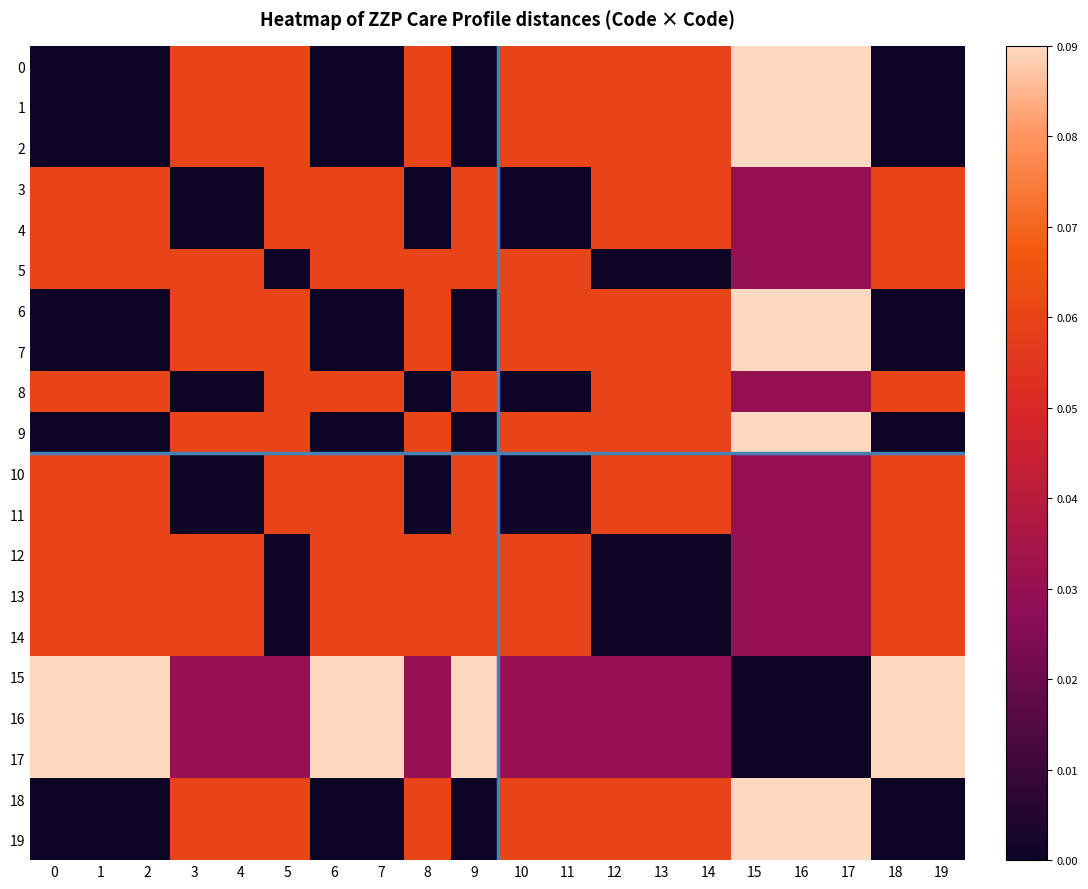

Reading right to left, extract all data points from this chart.

0: 19=0.0	18=0.0	17=0.1	16=0.1	15=0.1	14=0.1	13=0.1	12=0.1	11=0.1	10=0.1	9=0.0	8=0.1	7=0.0	6=0.0	5=0.1	4=0.1	3=0.1	2=0.0	1=0.0	0=0.0
1: 19=0.0	18=0.0	17=0.1	16=0.1	15=0.1	14=0.1	13=0.1	12=0.1	11=0.1	10=0.1	9=0.0	8=0.1	7=0.0	6=0.0	5=0.1	4=0.1	3=0.1	2=0.0	1=0.0	0=0.0
2: 19=0.0	18=0.0	17=0.1	16=0.1	15=0.1	14=0.1	13=0.1	12=0.1	11=0.1	10=0.1	9=0.0	8=0.1	7=0.0	6=0.0	5=0.1	4=0.1	3=0.1	2=0.0	1=0.0	0=0.0
3: 19=0.1	18=0.1	17=0.0	16=0.0	15=0.0	14=0.1	13=0.1	12=0.1	11=0.0	10=0.0	9=0.1	8=0.0	7=0.1	6=0.1	5=0.1	4=0.0	3=0.0	2=0.1	1=0.1	0=0.1
4: 19=0.1	18=0.1	17=0.0	16=0.0	15=0.0	14=0.1	13=0.1	12=0.1	11=0.0	10=0.0	9=0.1	8=0.0	7=0.1	6=0.1	5=0.1	4=0.0	3=0.0	2=0.1	1=0.1	0=0.1
5: 19=0.1	18=0.1	17=0.0	16=0.0	15=0.0	14=0.0	13=0.0	12=0.0	11=0.1	10=0.1	9=0.1	8=0.1	7=0.1	6=0.1	5=0.0	4=0.1	3=0.1	2=0.1	1=0.1	0=0.1
6: 19=0.0	18=0.0	17=0.1	16=0.1	15=0.1	14=0.1	13=0.1	12=0.1	11=0.1	10=0.1	9=0.0	8=0.1	7=0.0	6=0.0	5=0.1	4=0.1	3=0.1	2=0.0	1=0.0	0=0.0
7: 19=0.0	18=0.0	17=0.1	16=0.1	15=0.1	14=0.1	13=0.1	12=0.1	11=0.1	10=0.1	9=0.0	8=0.1	7=0.0	6=0.0	5=0.1	4=0.1	3=0.1	2=0.0	1=0.0	0=0.0
8: 19=0.1	18=0.1	17=0.0	16=0.0	15=0.0	14=0.1	13=0.1	12=0.1	11=0.0	10=0.0	9=0.1	8=0.0	7=0.1	6=0.1	5=0.1	4=0.0	3=0.0	2=0.1	1=0.1	0=0.1
9: 19=0.0	18=0.0	17=0.1	16=0.1	15=0.1	14=0.1	13=0.1	12=0.1	11=0.1	10=0.1	9=0.0	8=0.1	7=0.0	6=0.0	5=0.1	4=0.1	3=0.1	2=0.0	1=0.0	0=0.0
10: 19=0.1	18=0.1	17=0.0	16=0.0	15=0.0	14=0.1	13=0.1	12=0.1	11=0.0	10=0.0	9=0.1	8=0.0	7=0.1	6=0.1	5=0.1	4=0.0	3=0.0	2=0.1	1=0.1	0=0.1
11: 19=0.1	18=0.1	17=0.0	16=0.0	15=0.0	14=0.1	13=0.1	12=0.1	11=0.0	10=0.0	9=0.1	8=0.0	7=0.1	6=0.1	5=0.1	4=0.0	3=0.0	2=0.1	1=0.1	0=0.1
12: 19=0.1	18=0.1	17=0.0	16=0.0	15=0.0	14=0.0	13=0.0	12=0.0	11=0.1	10=0.1	9=0.1	8=0.1	7=0.1	6=0.1	5=0.0	4=0.1	3=0.1	2=0.1	1=0.1	0=0.1
13: 19=0.1	18=0.1	17=0.0	16=0.0	15=0.0	14=0.0	13=0.0	12=0.0	11=0.1	10=0.1	9=0.1	8=0.1	7=0.1	6=0.1	5=0.0	4=0.1	3=0.1	2=0.1	1=0.1	0=0.1
14: 19=0.1	18=0.1	17=0.0	16=0.0	15=0.0	14=0.0	13=0.0	12=0.0	11=0.1	10=0.1	9=0.1	8=0.1	7=0.1	6=0.1	5=0.0	4=0.1	3=0.1	2=0.1	1=0.1	0=0.1
15: 19=0.1	18=0.1	17=0.0	16=0.0	15=0.0	14=0.0	13=0.0	12=0.0	11=0.0	10=0.0	9=0.1	8=0.0	7=0.1	6=0.1	5=0.0	4=0.0	3=0.0	2=0.1	1=0.1	0=0.1
16: 19=0.1	18=0.1	17=0.0	16=0.0	15=0.0	14=0.0	13=0.0	12=0.0	11=0.0	10=0.0	9=0.1	8=0.0	7=0.1	6=0.1	5=0.0	4=0.0	3=0.0	2=0.1	1=0.1	0=0.1
17: 19=0.1	18=0.1	17=0.0	16=0.0	15=0.0	14=0.0	13=0.0	12=0.0	11=0.0	10=0.0	9=0.1	8=0.0	7=0.1	6=0.1	5=0.0	4=0.0	3=0.0	2=0.1	1=0.1	0=0.1
18: 19=0.0	18=0.0	17=0.1	16=0.1	15=0.1	14=0.1	13=0.1	12=0.1	11=0.1	10=0.1	9=0.0	8=0.1	7=0.0	6=0.0	5=0.1	4=0.1	3=0.1	2=0.0	1=0.0	0=0.0
19: 19=0.0	18=0.0	17=0.1	16=0.1	15=0.1	14=0.1	13=0.1	12=0.1	11=0.1	10=0.1	9=0.0	8=0.1	7=0.0	6=0.0	5=0.1	4=0.1	3=0.1	2=0.0	1=0.0	0=0.0